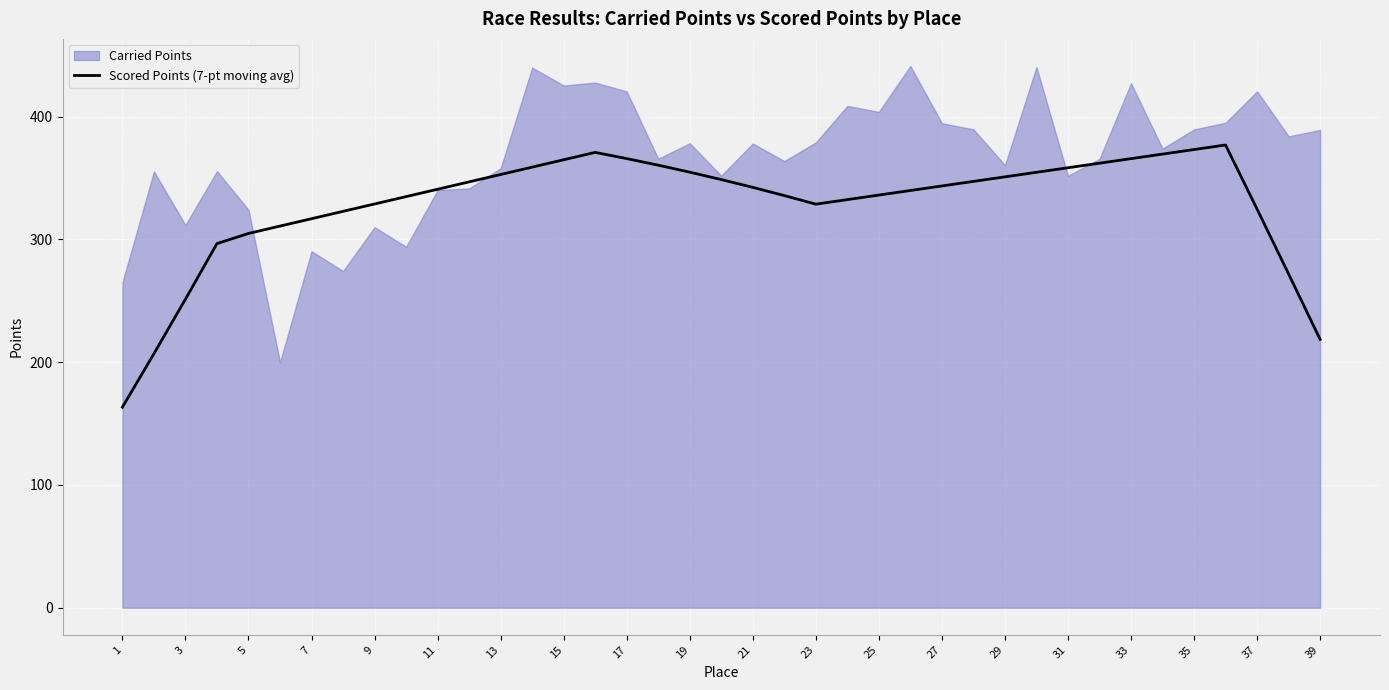

At which category does the chart reach its minimum across all series?

1